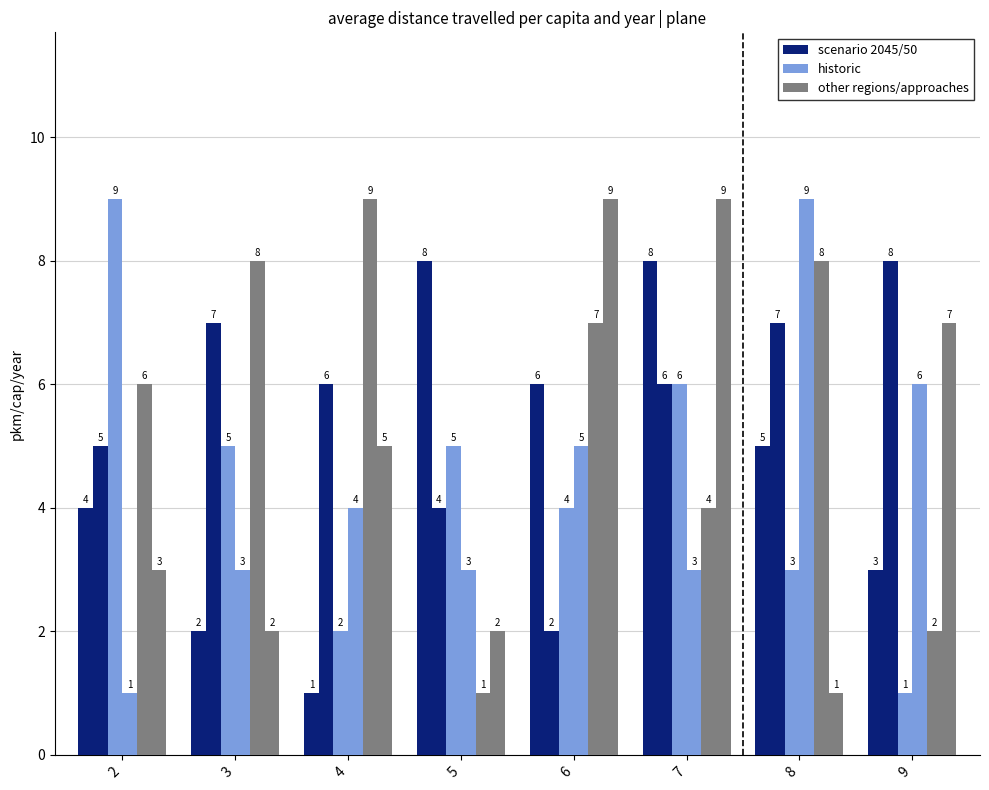

What is the approximate value of scenario 2045/50 at 4?

1